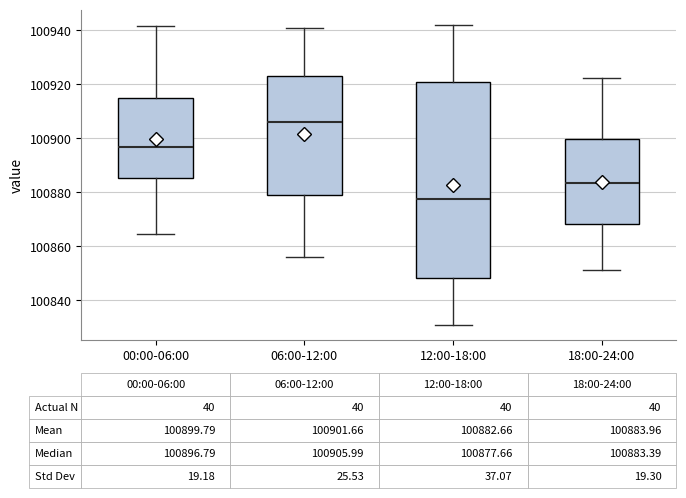

Which box is the tallest, from its lower edge to its upper edge?

12:00-18:00